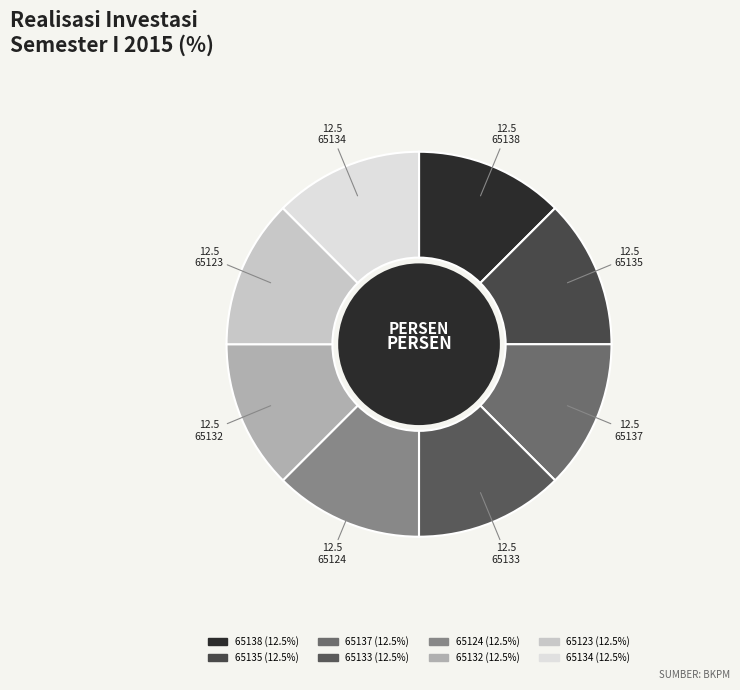

Which slice is the smallest?

65123